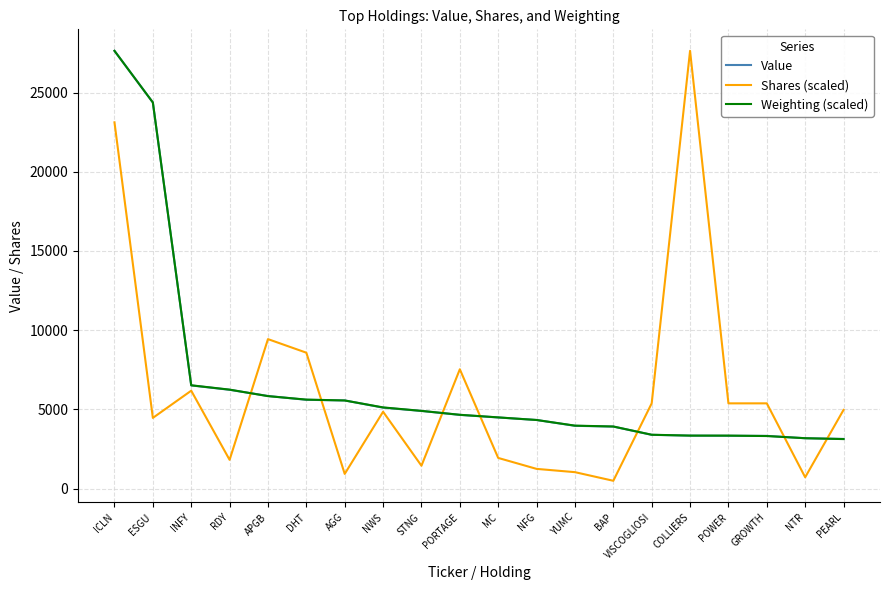

At which label does Shares (scaled) reach its peak?

COLLIERS